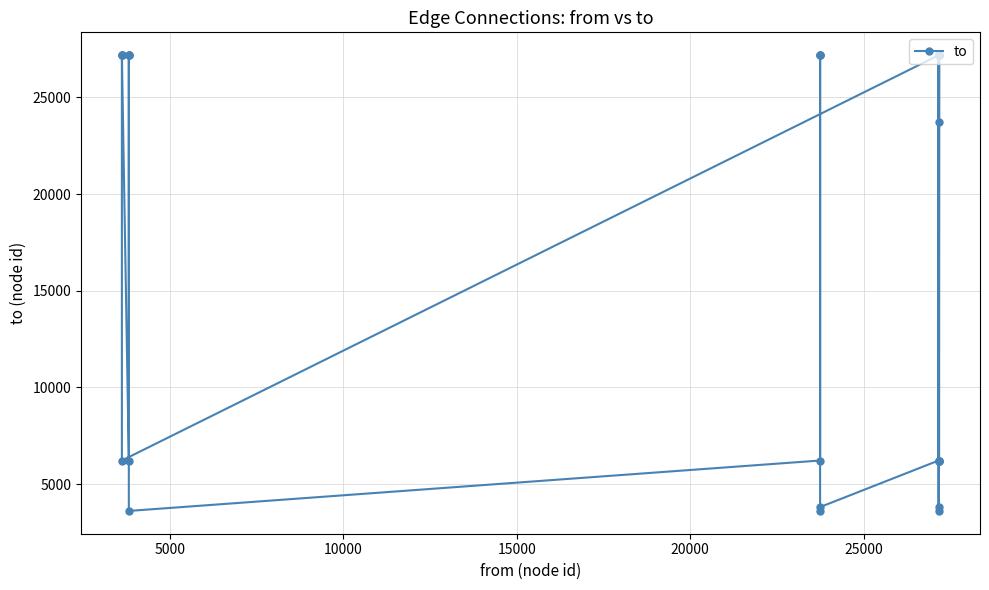

Is it true that the value at 30000 is 9627?

False